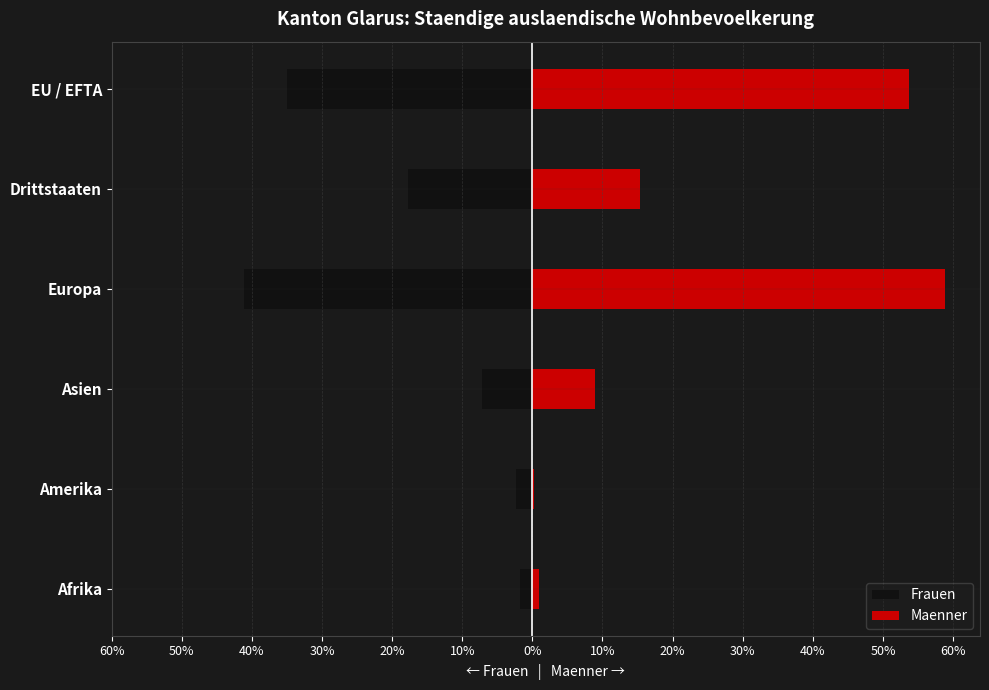

What are all the series names shown in the legend?

Frauen, Maenner